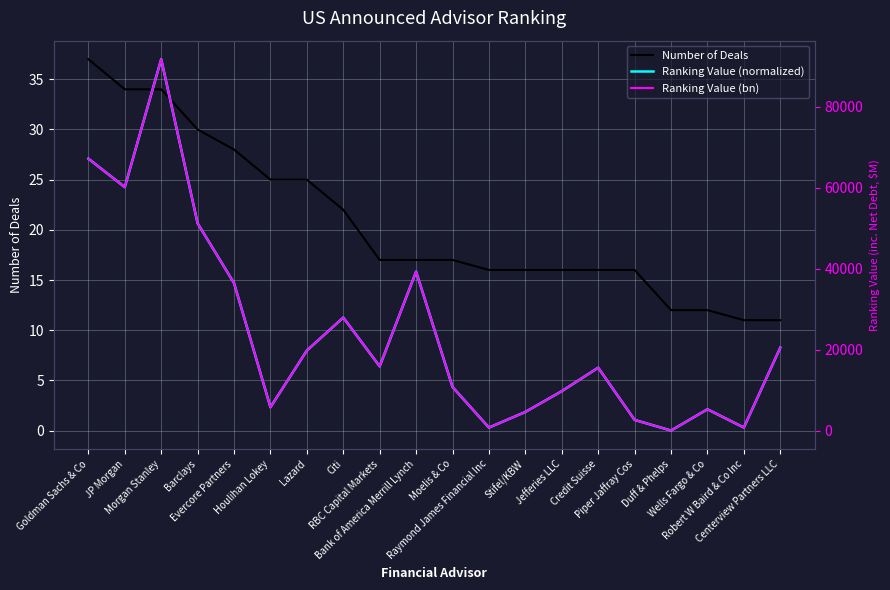

At how many categories does at least one series exceed 74327?

1